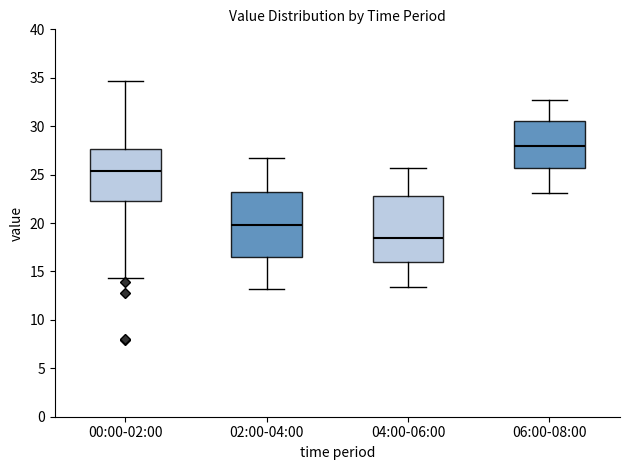

Which box has the highest median line?

06:00-08:00